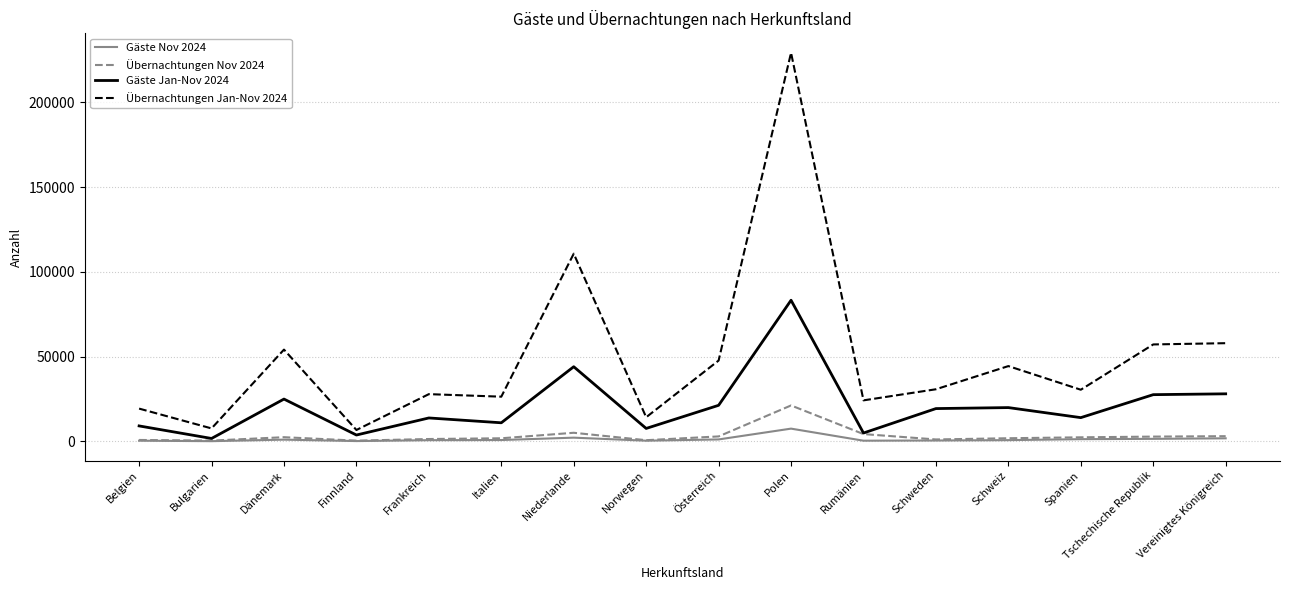

True or false: Übernachtungen Jan-Nov 2024 and Übernachtungen Nov 2024 cross at least once.

False